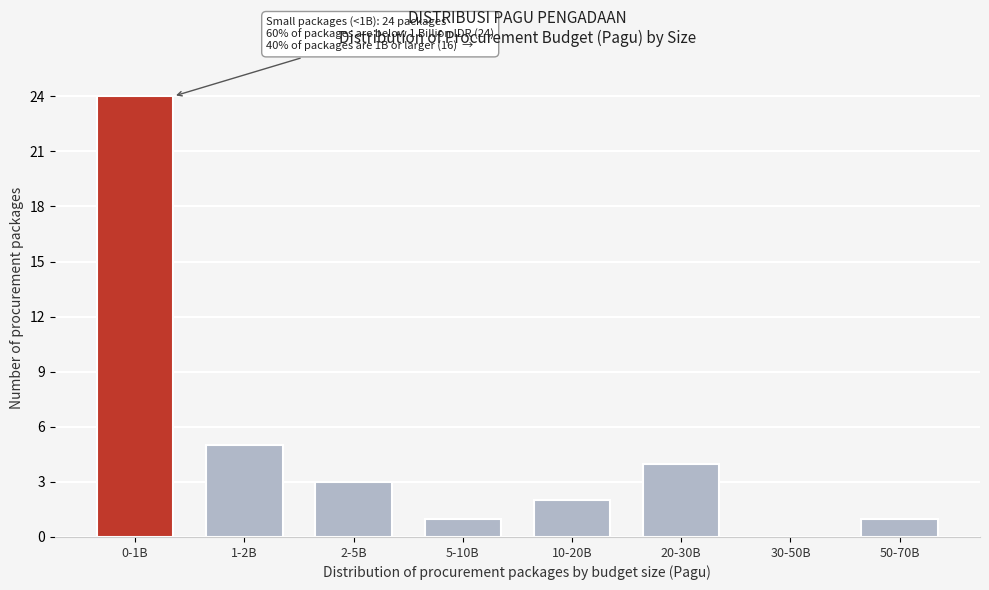

Reading left to right, what are all the values shown in this chart?

0-1B=24	1-2B=5	2-5B=3	5-10B=1	10-20B=2	20-30B=4	30-50B=0	50-70B=1